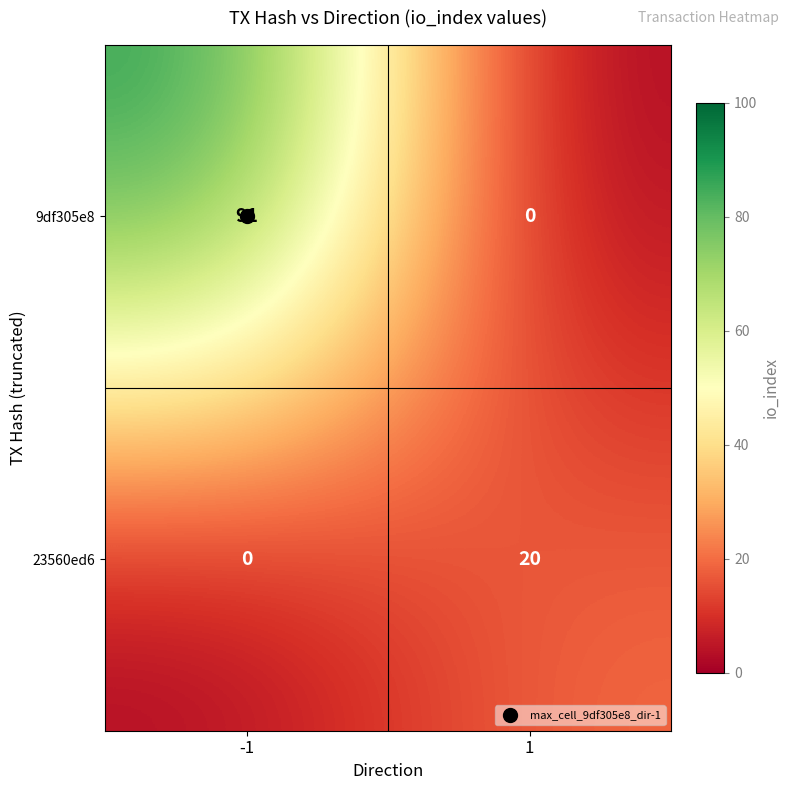

List the series in order of their peak value, lowest first.

23560ed6, 9df305e8